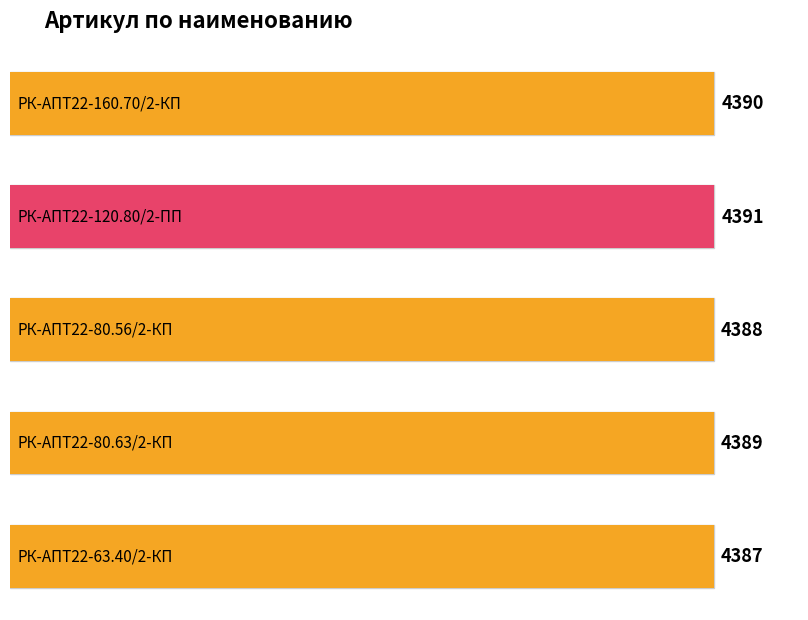

Is it true that the value at РК-АПТ22-63.40/2-КП is 4387?

True